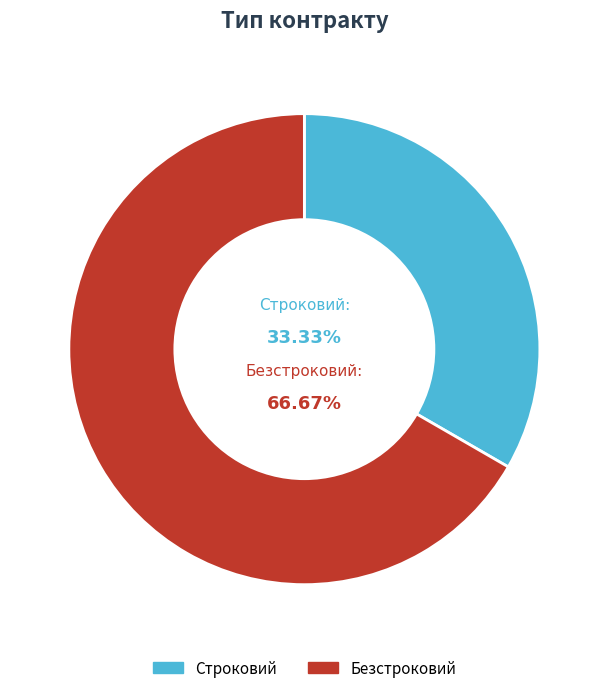

How many slices are in this pie chart?

2